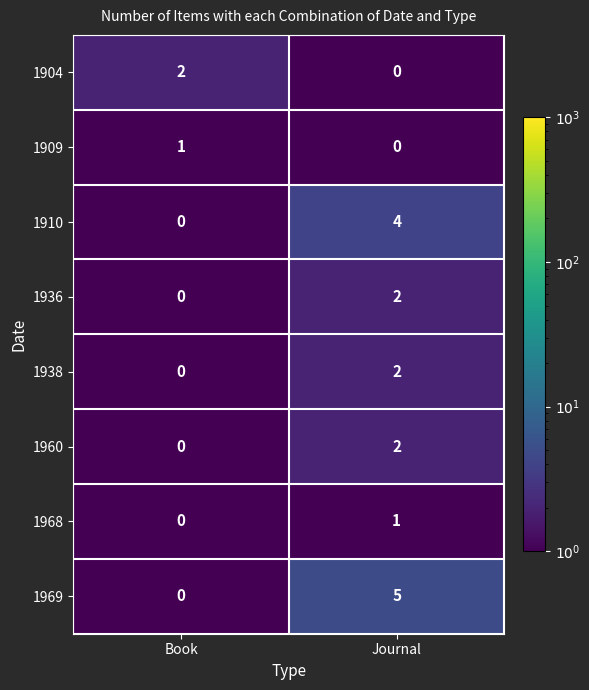

Which series has the widest spread of values?

1969